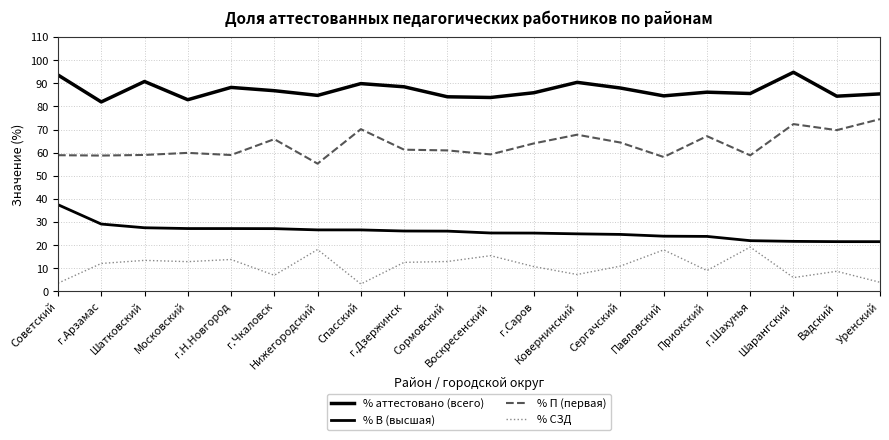

Is the value of % СЗД at Уренский greater than the value of % аттестовано (всего) at г.Чкаловск?

No